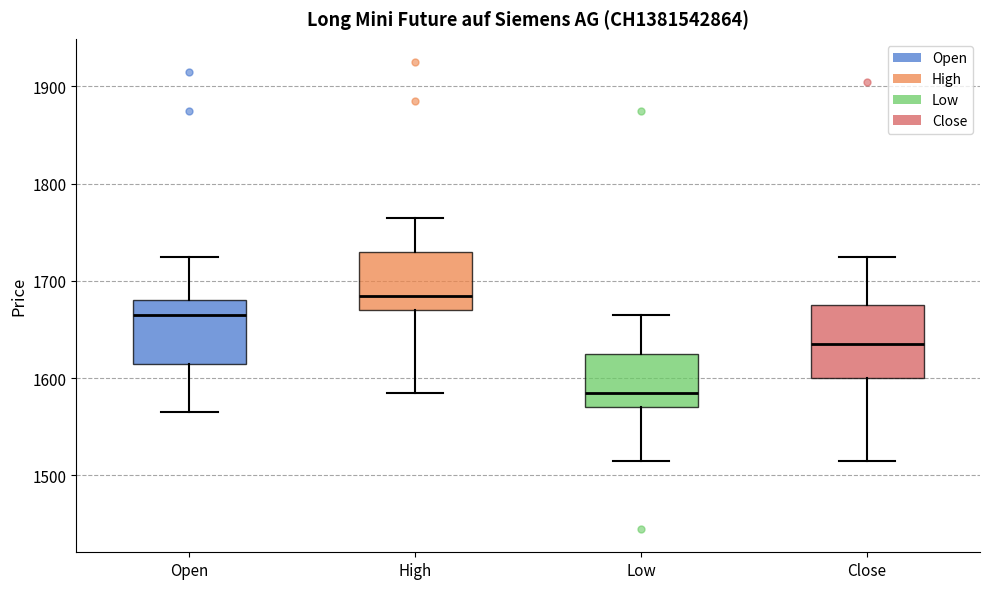

Reading left to right, transcribe this box plot: for each box, give where its median line is, the range the box spans, and where its two whiskers end, as read against the y-axis. The values are not printed on the chart, so give them approximately, as read against the axis.

Open: median 1670, box 1620 to 1680, whiskers 1570 to 1730
High: median 1690, box 1670 to 1730, whiskers 1590 to 1770
Low: median 1590, box 1570 to 1630, whiskers 1520 to 1670
Close: median 1640, box 1600 to 1680, whiskers 1520 to 1730